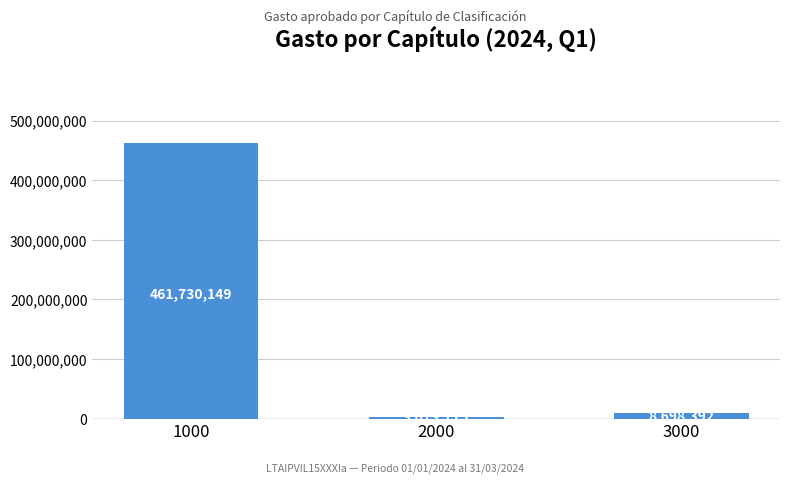

Reading right to left, extract all data points from this chart.

8698392	3073715	461730149